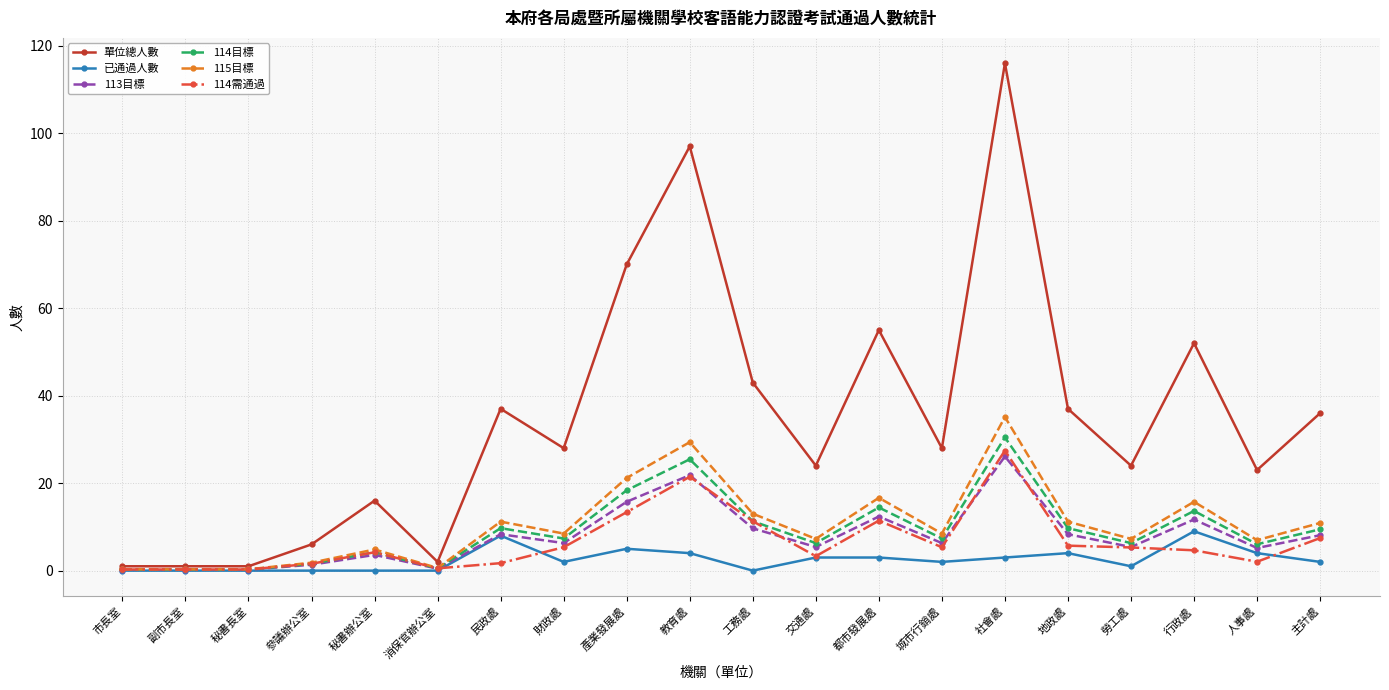

What is the difference between the maximum and minimum values in the 115目標 series?

34.8